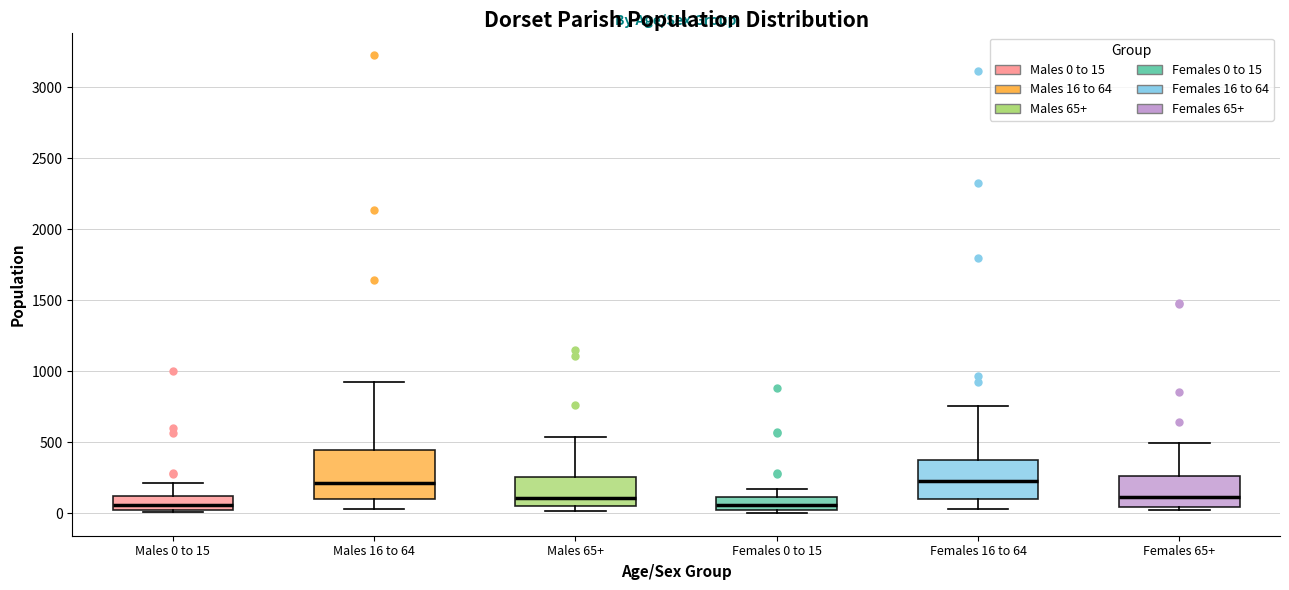

Reading left to right, transcribe this box plot: for each box, give where its median line is, the range the box spans, and where its two whiskers end, as read against the y-axis. The values are not printed on the chart, so give them approximately, as read against the axis.

Males 0 to 15: median 50, box 0 to 100, whiskers 0 (just below the box's lower edge) to 200
Males 16 to 64: median 200, box 100 to 450, whiskers 50 to 950
Males 65+: median 100, box 50 to 250, whiskers 0 to 550
Females 0 to 15: median 50, box 0 to 100, whiskers 0 (just below the box's lower edge) to 150
Females 16 to 64: median 250, box 100 to 400, whiskers 50 to 750
Females 65+: median 100, box 50 to 250, whiskers 0 to 500